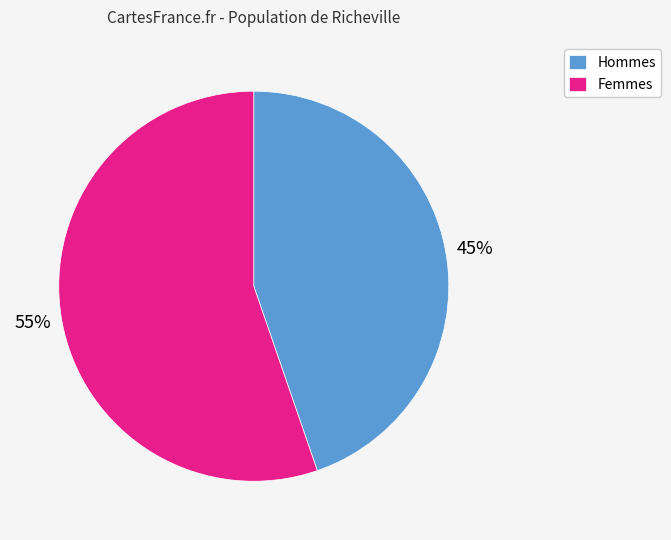

What percentage is the Femmes slice, to the nearest percent?

55%